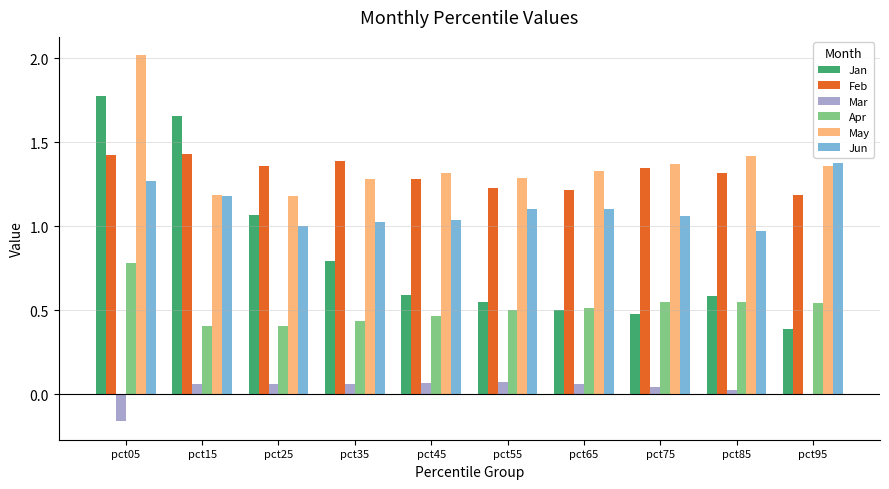

What are all the series names shown in the legend?

Jan, Feb, Mar, Apr, May, Jun